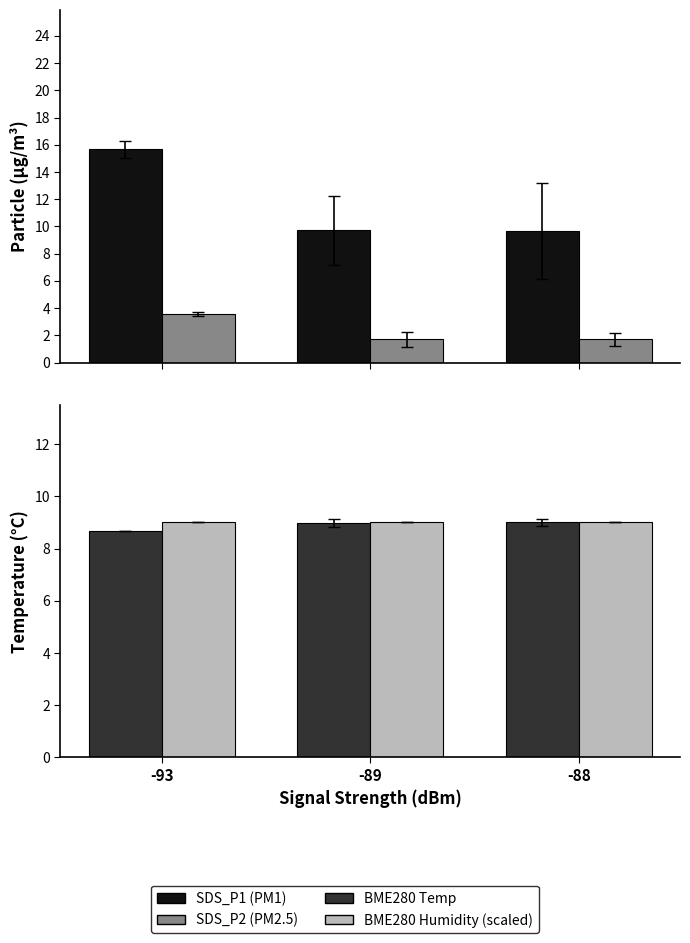

Reading left to right, extract all data points from this chart.

SDS_P1 (PM1): -93=15.7	-89=9.7	-88=9.7
SDS_P2 (PM2.5): -93=3.6	-89=1.7	-88=1.7
BME280_temp (low signal): -93=8.7	-89=9.0	-88=9.0
BME280_humidity (scaled): -93=9.0	-89=9.0	-88=9.0